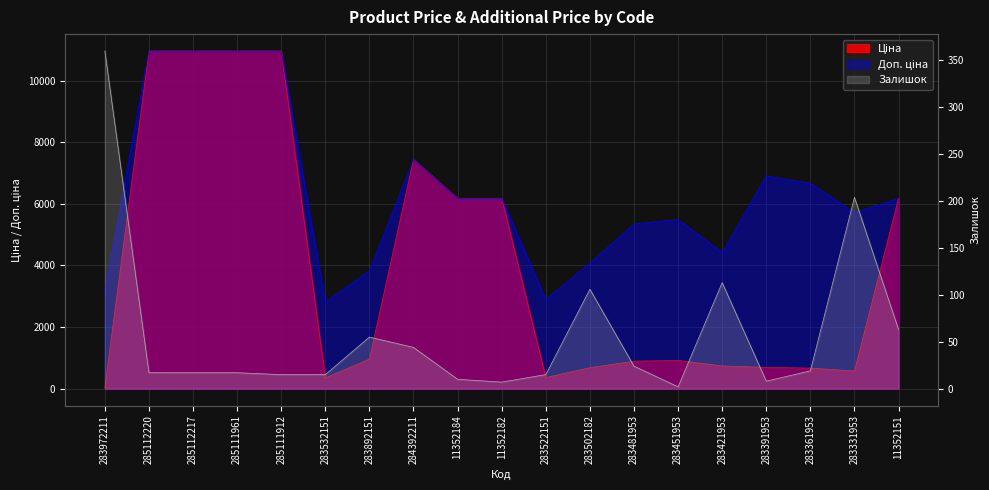

What is the sum of the Ціна values at 283421953 and 283451953?

1653.0